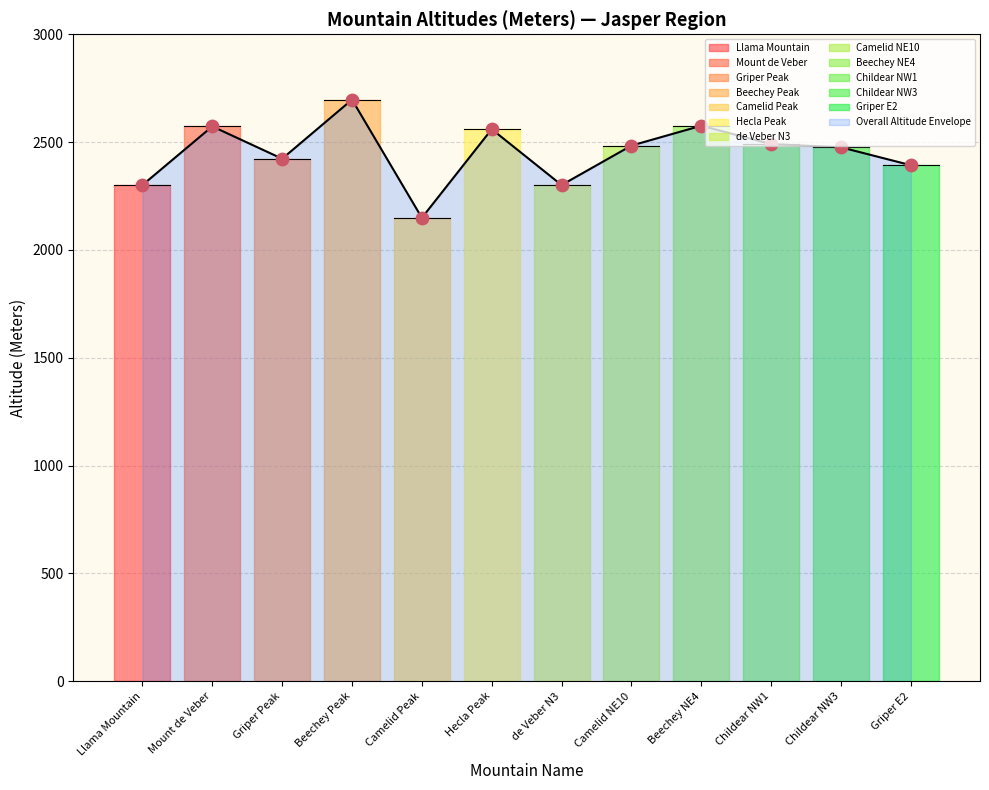

Which category has the highest value in the Overall Altitude Envelope series?

Beechey Peak